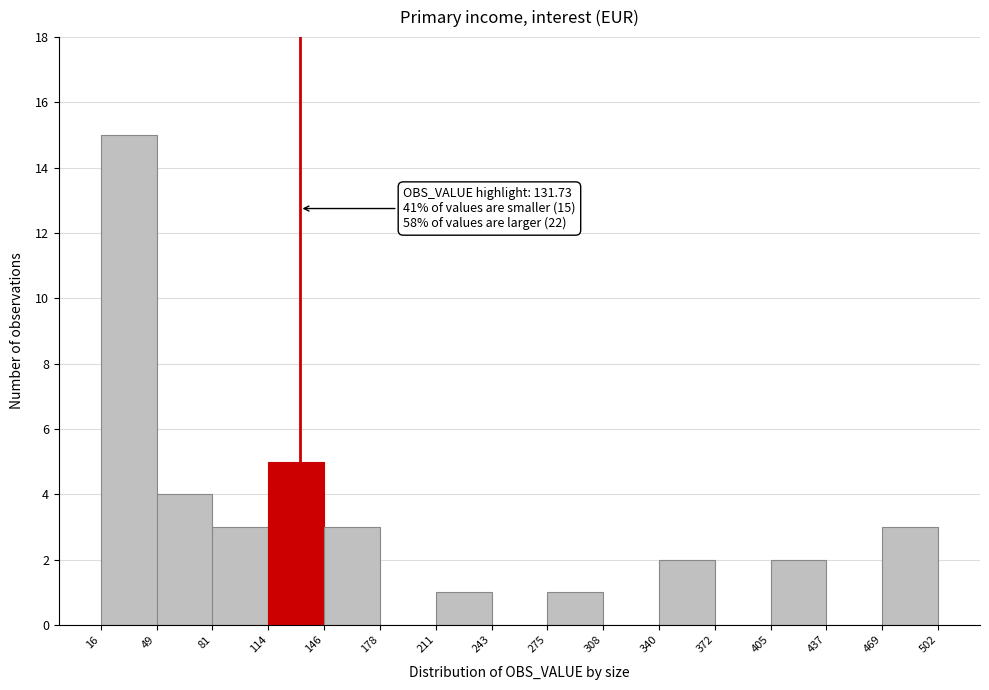

Over which range of the x-axis is the bar tallest?

16 to 49